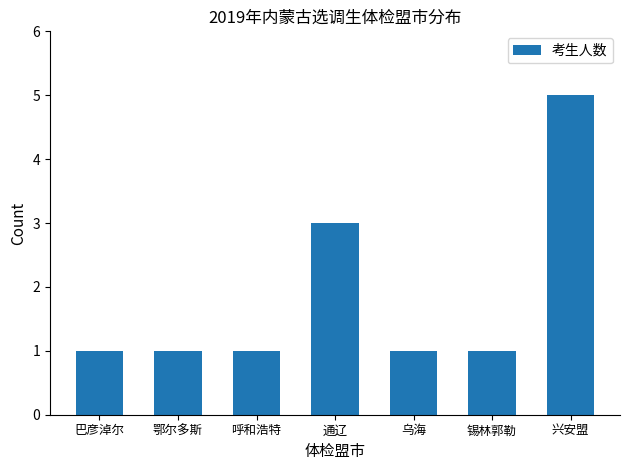

Count the number of categories in the chart.

7